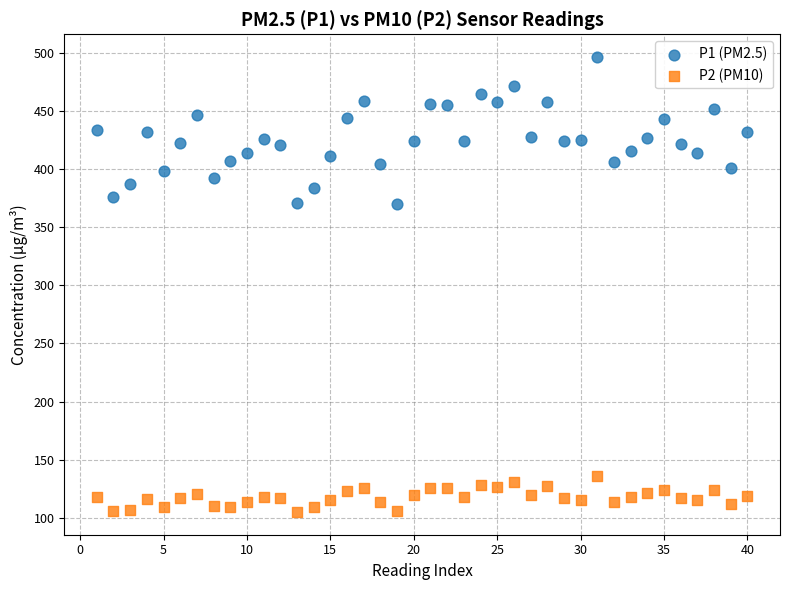

Which series has the widest spread of Y values?

P1 (PM2.5)